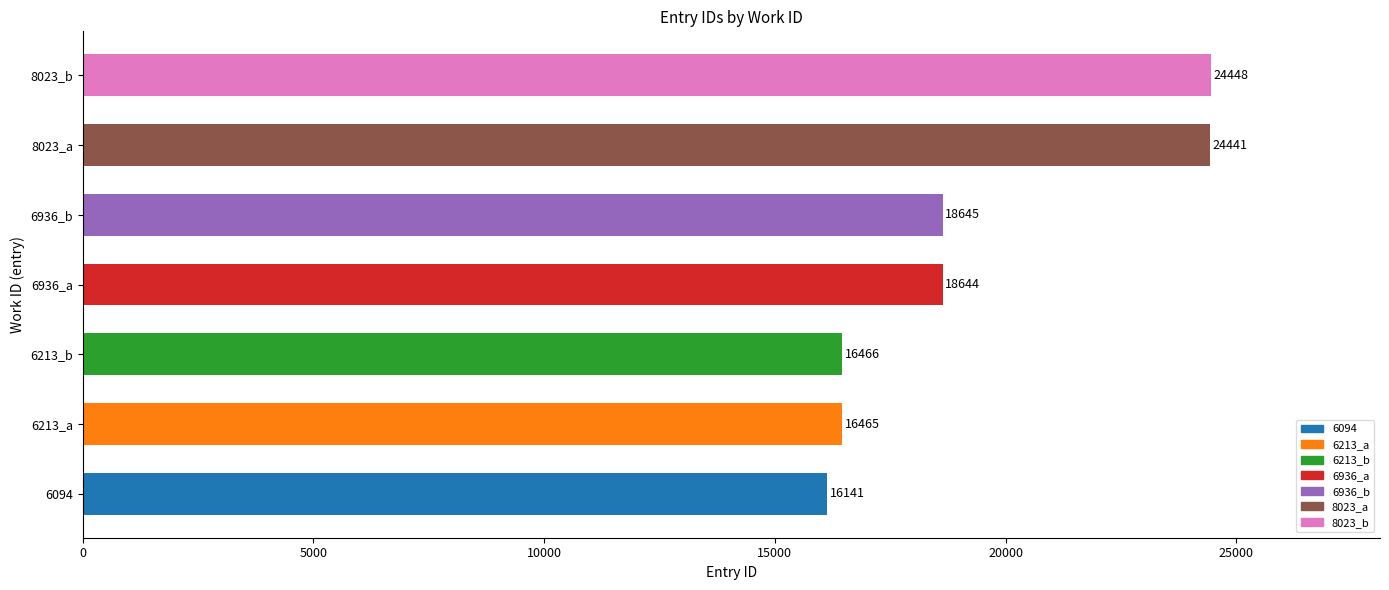

Is it true that the value at 6936_a is 18644?

True